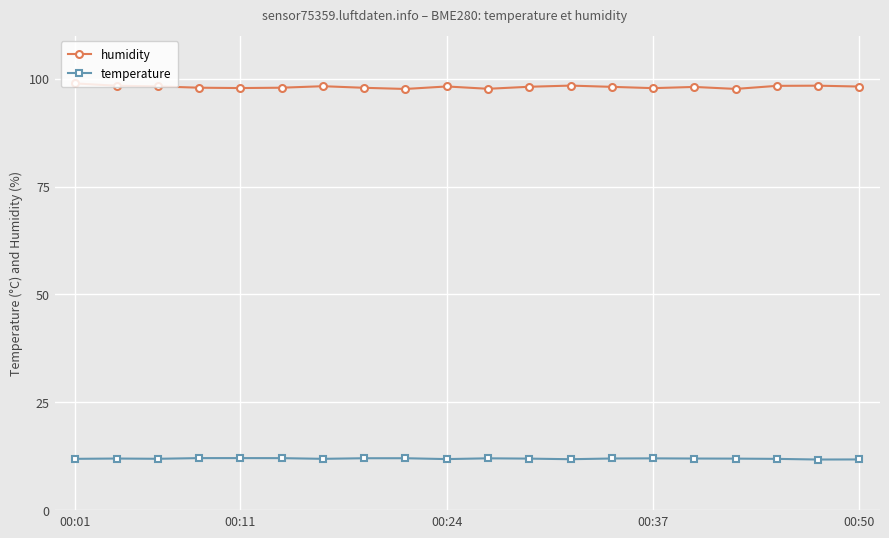

True or false: temperature has more than 2 interior local peaks.

True